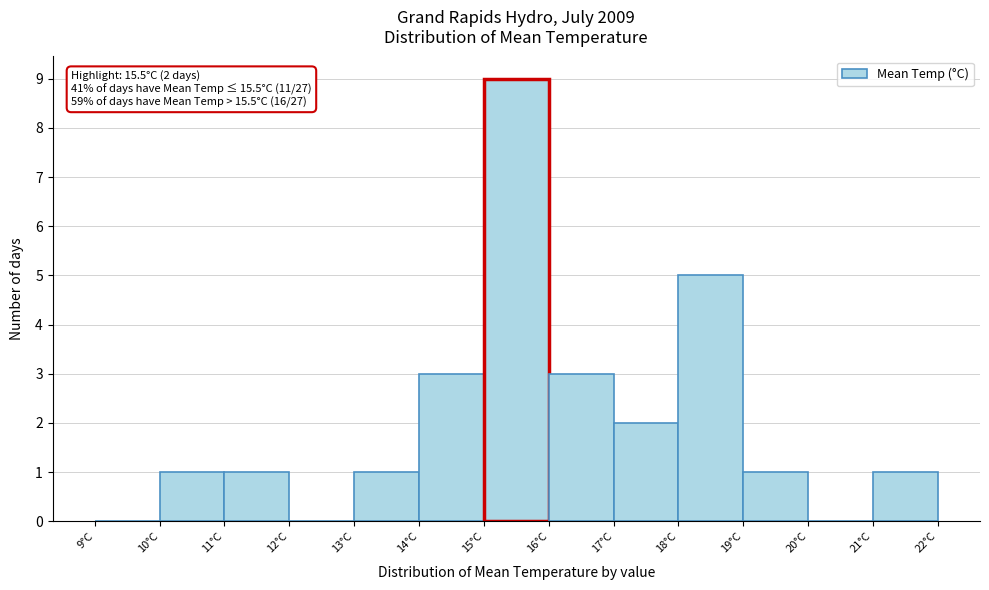

Over which range of the x-axis is the bar tallest?

15 to 16